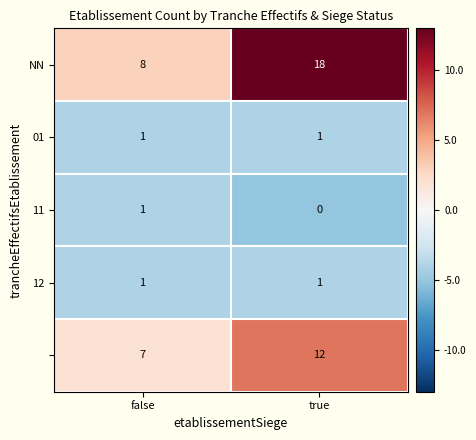

What is the total value across all series at false?

18